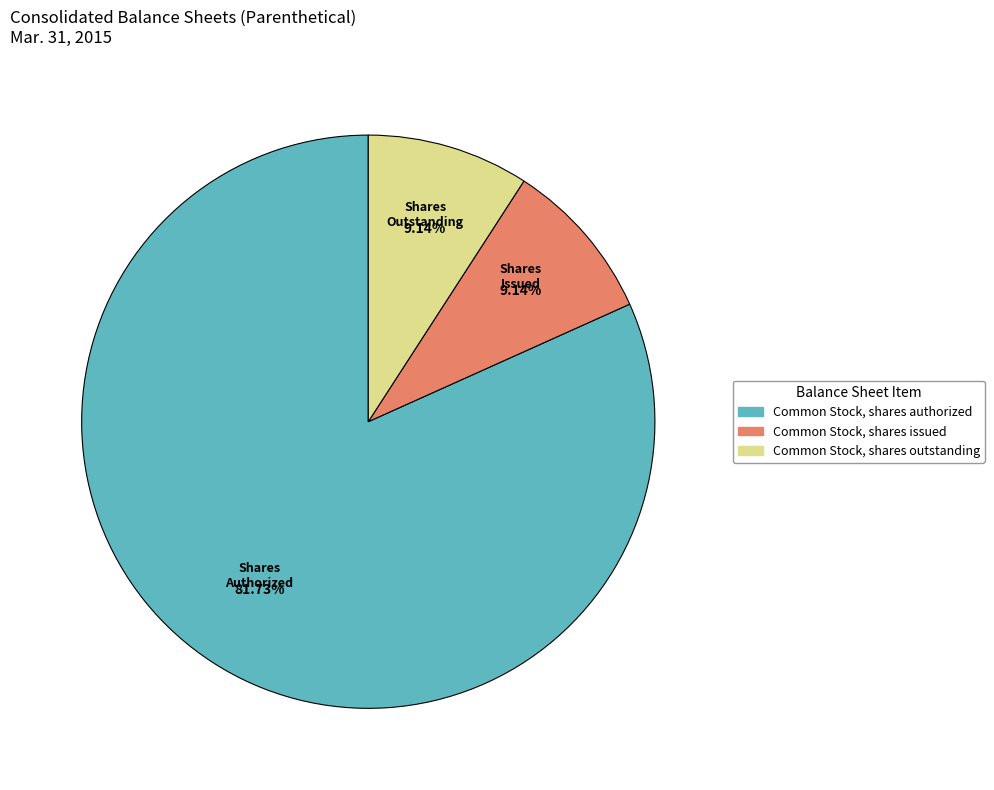

To the nearest percent, what portion does Common Stock, shares issued represent?

9%